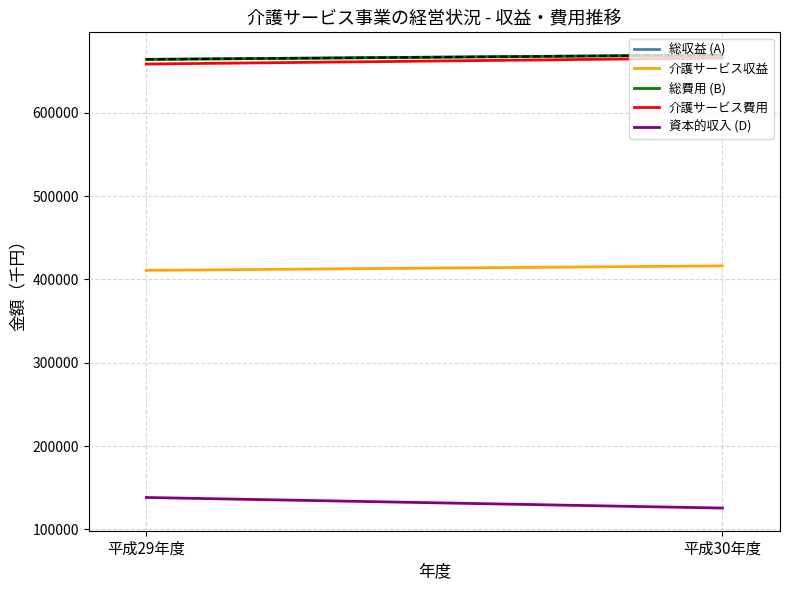

What is the average value of the 介護サービス収益 series?

413637